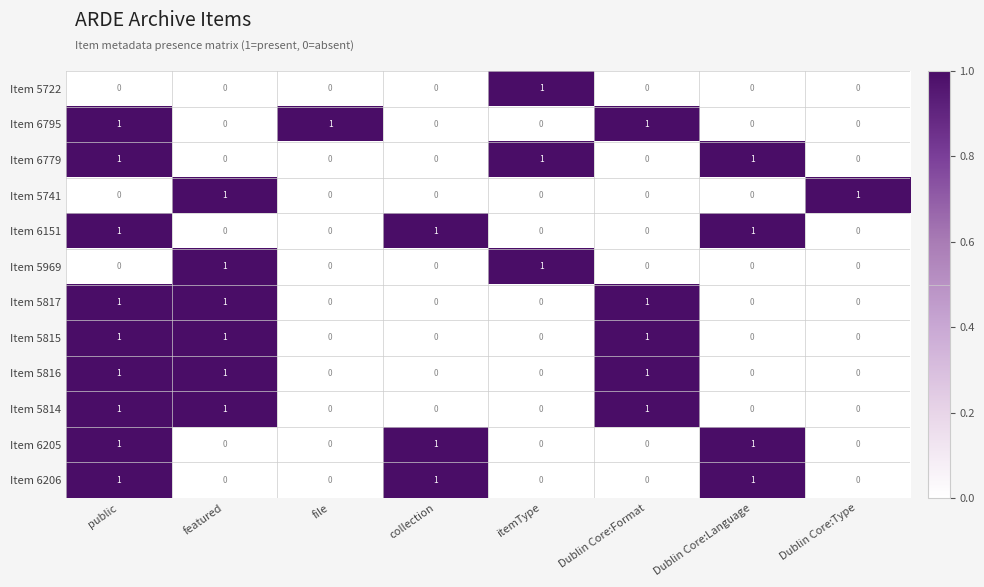

Is it true that Item 6205 equals 0 at public?

False